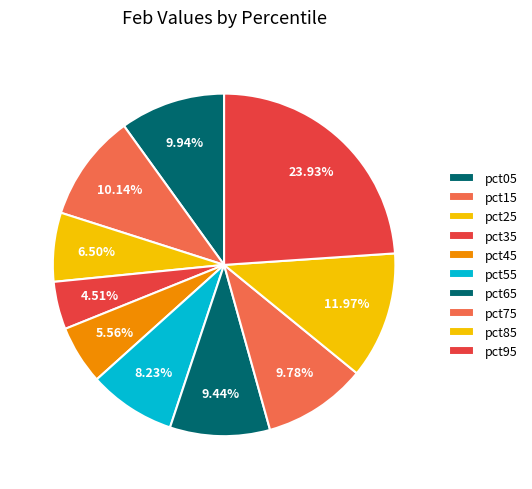

Is it true that pct55 is 8% of the pie?

True